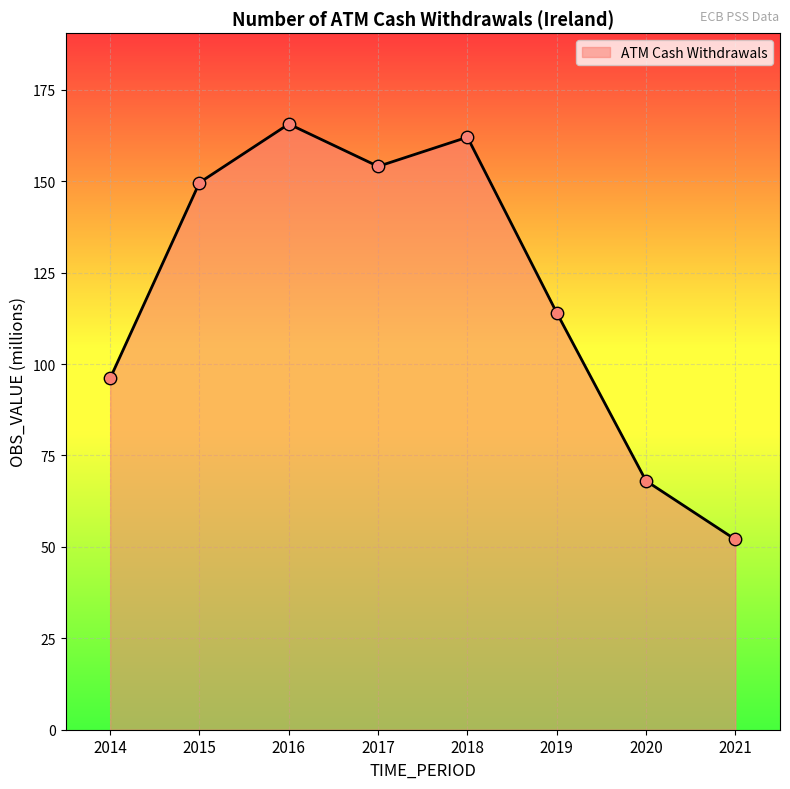

Approximately how many times larger is the value at 2020 compared to 2019?

0.6